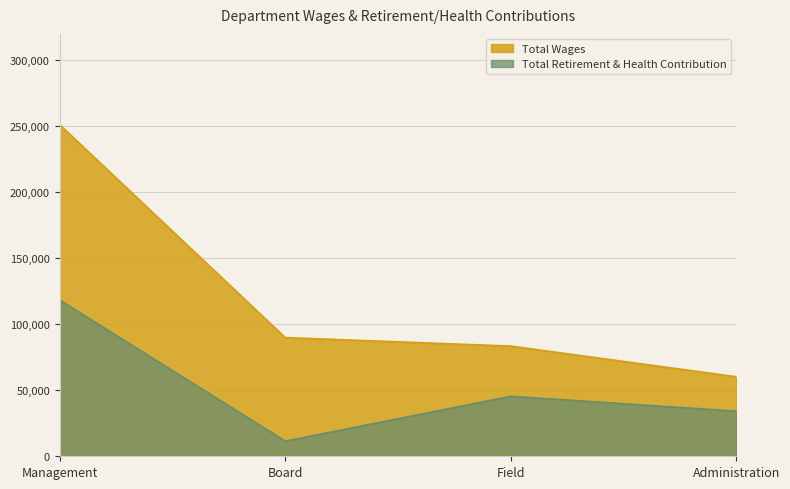

Between Management and Administration, which series saw the biggest shift?

Total Wages